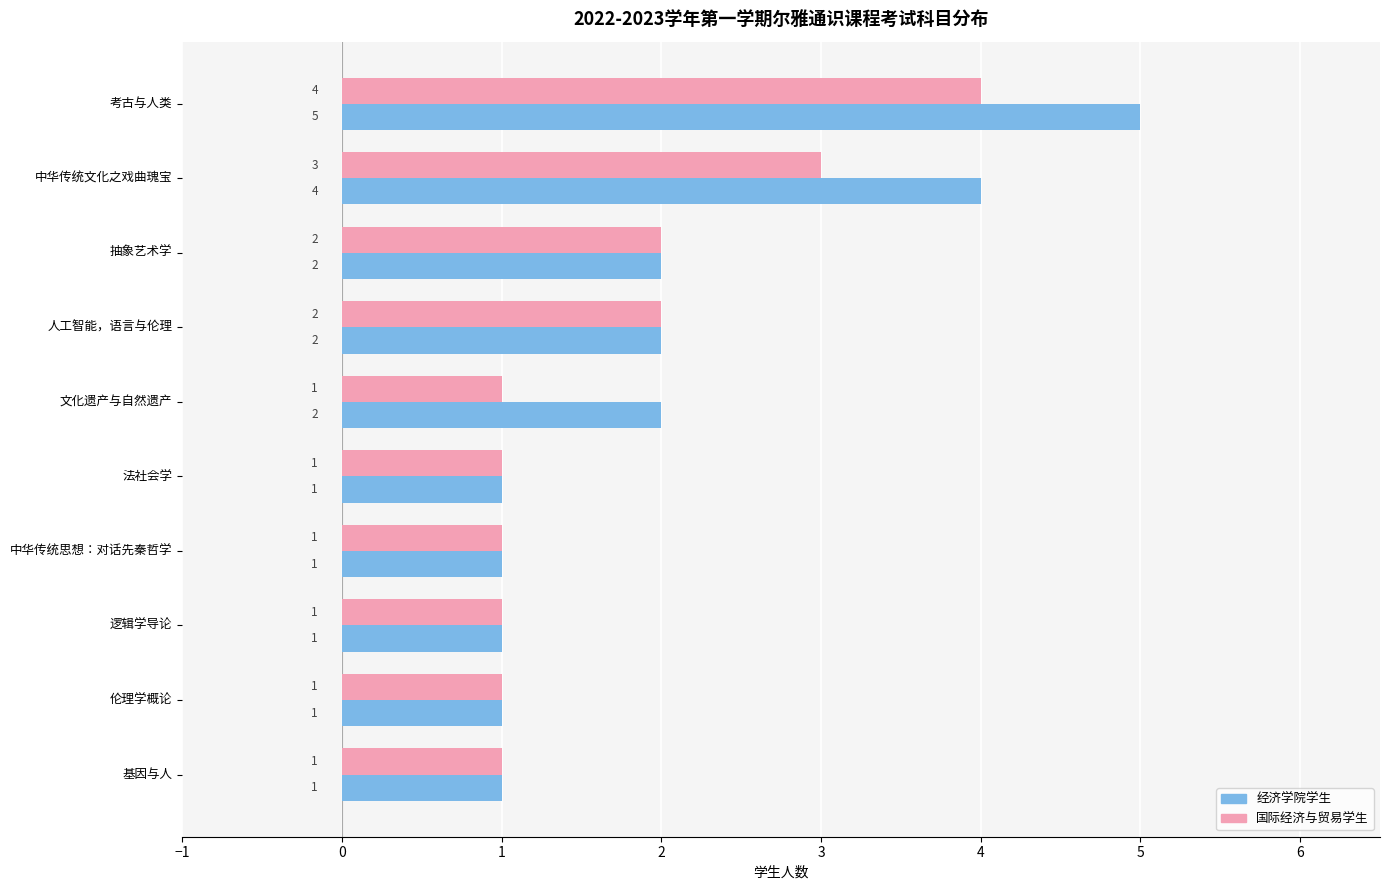

Which category has the highest value in the 国际经济与贸易学生 series?

考古与人类